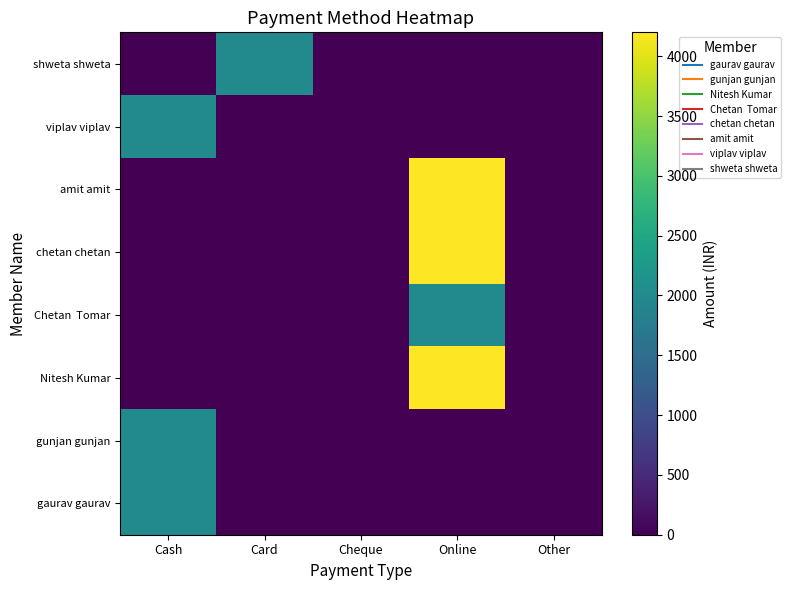

Which label corresponds to the smallest value in the chart?

Card